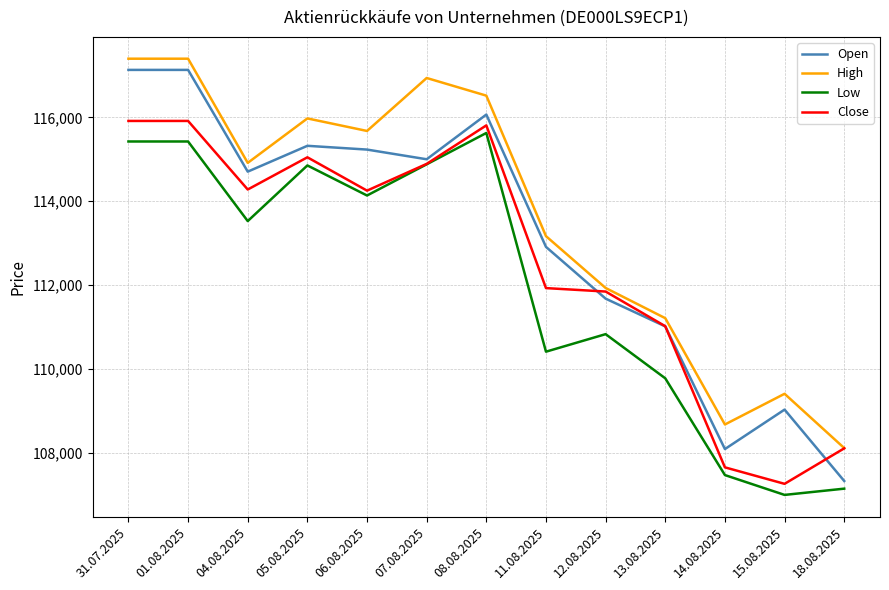

Rank the series by their maximum value, from highest to lowest.

High, Open, Close, Low